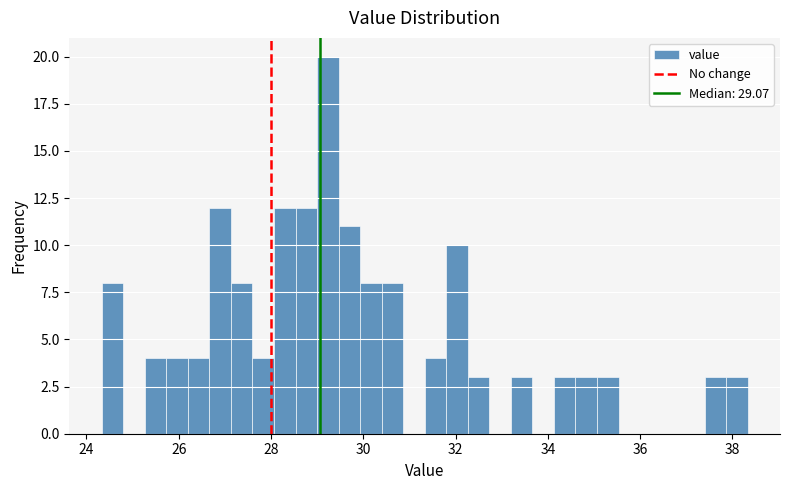

Read against the x-axis, roughly where is the centre of the tallest bar?

29.2